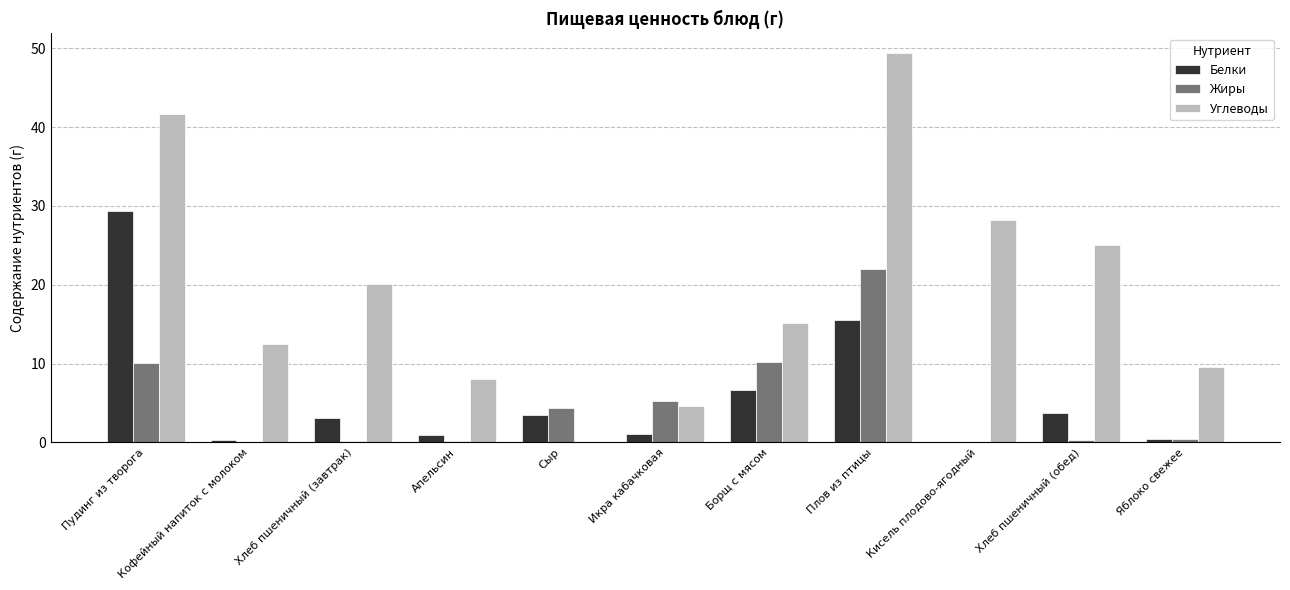

What is the sum of all Жиры values?

53.1